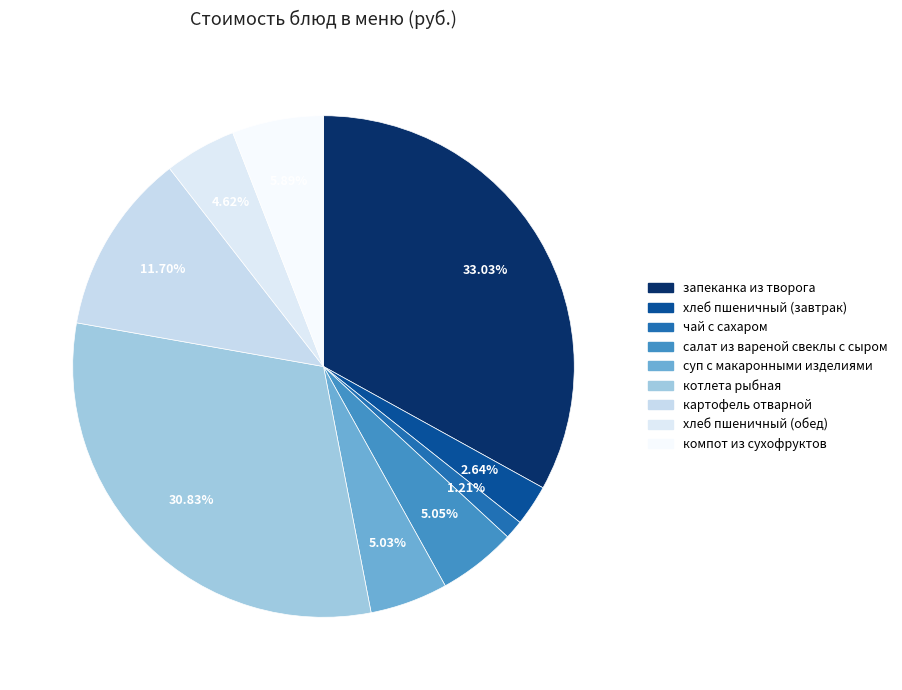

Rank the categories by value from highest to lowest.

запеканка из творога, котлета рыбная, картофель отварной, компот из сухофруктов, салат из вареной свеклы с сыром, суп с макаронными изделиями, хлеб пшеничный (обед), хлеб пшеничный (завтрак), чай с сахаром